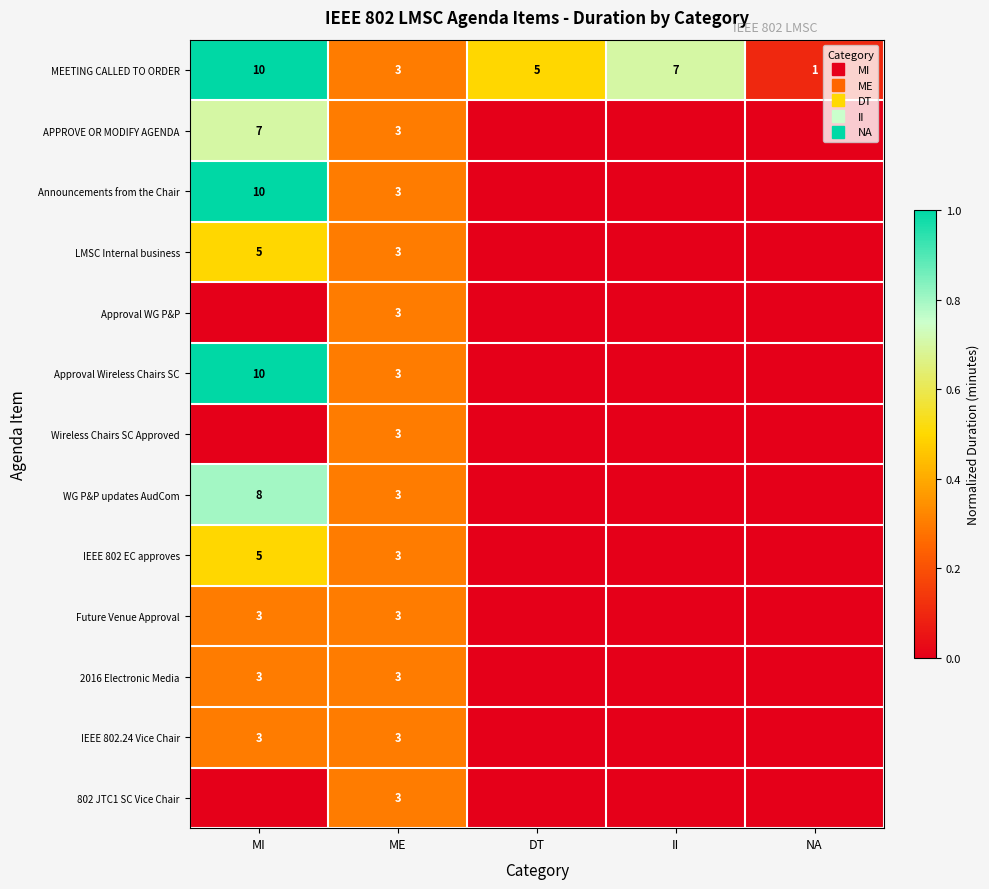

How many categories are shown in the chart?

5